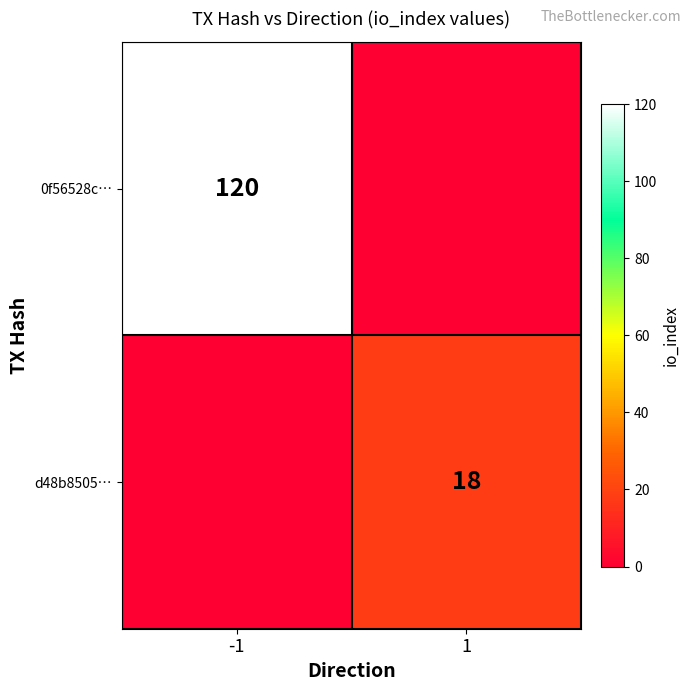

The 0f56528c… series shows 120 at -1. True or false?

True